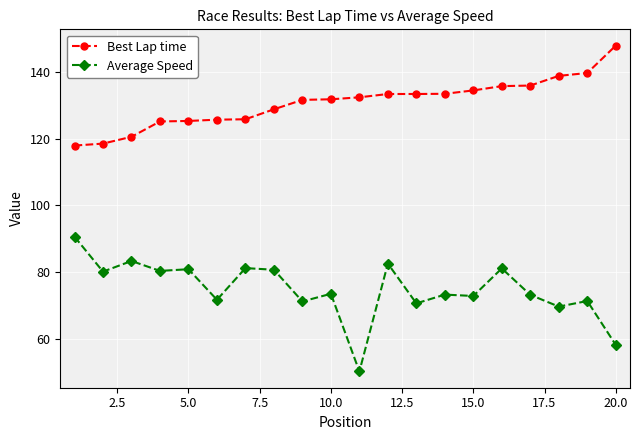

True or false: Average Speed and Best Lap time cross at least once.

False